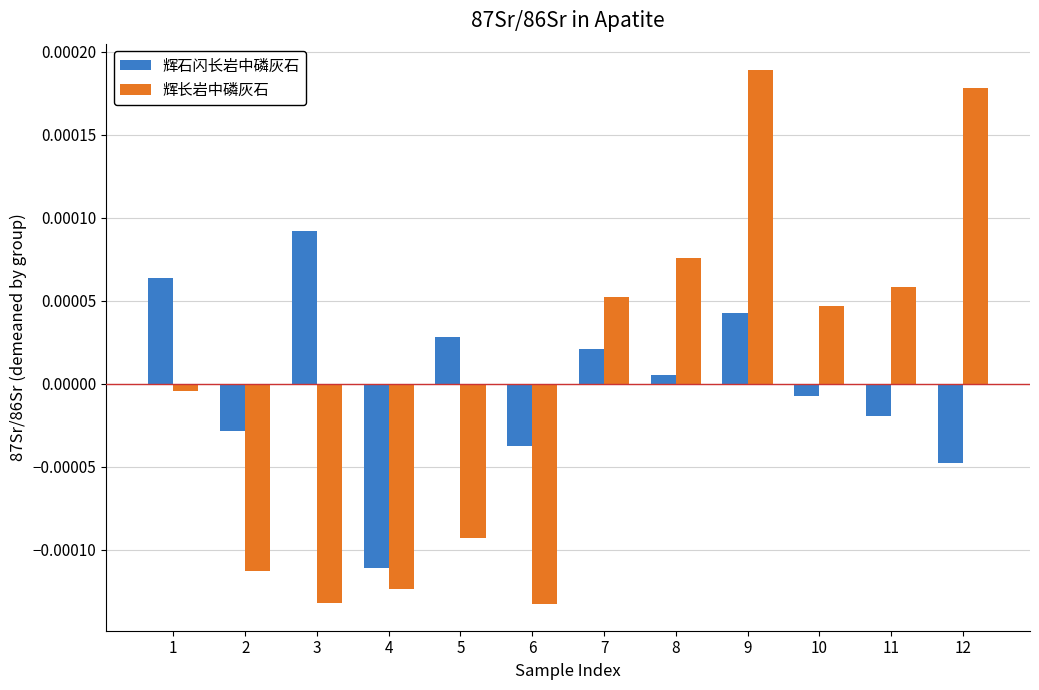

Rank the series at 4 from highest to lowest value.

辉石闪长岩中磷灰石, 辉长岩中磷灰石